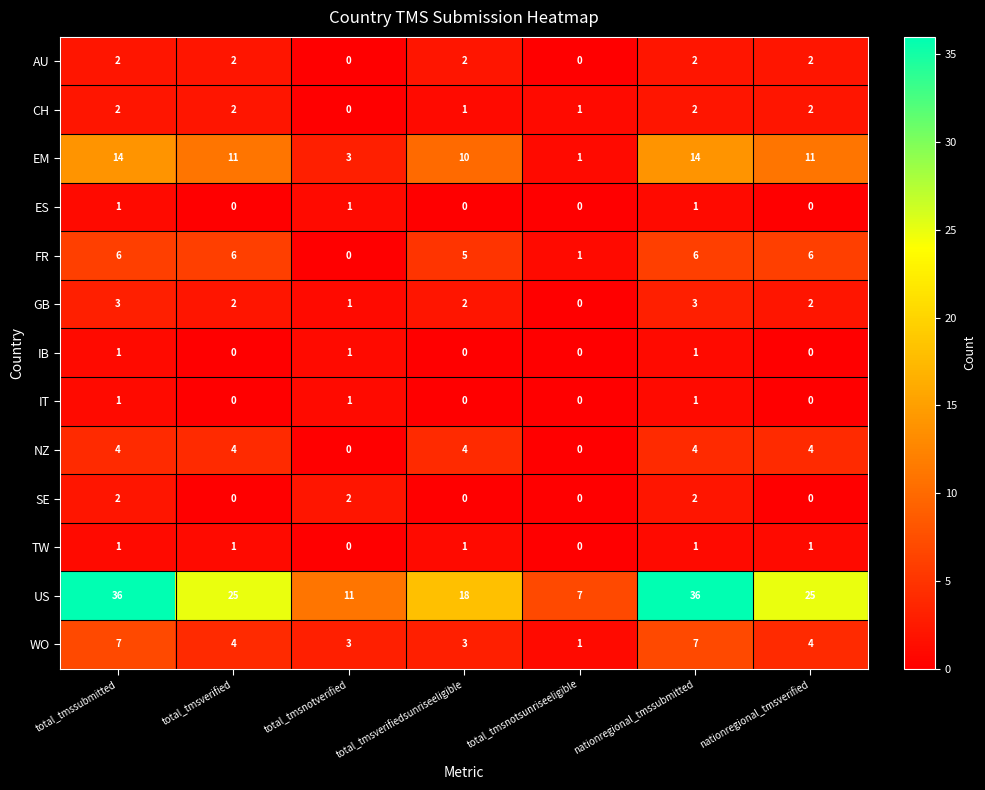

What is the difference between the US values at total_tmsverifiedsunriseeligible and total_tmsnotsunriseeligible?

11